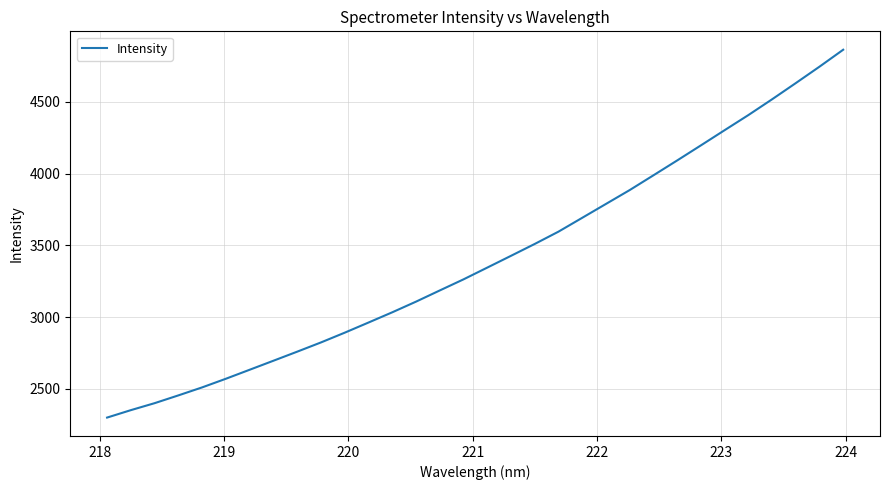

What is the difference between the maximum and minimum values?

2564.5